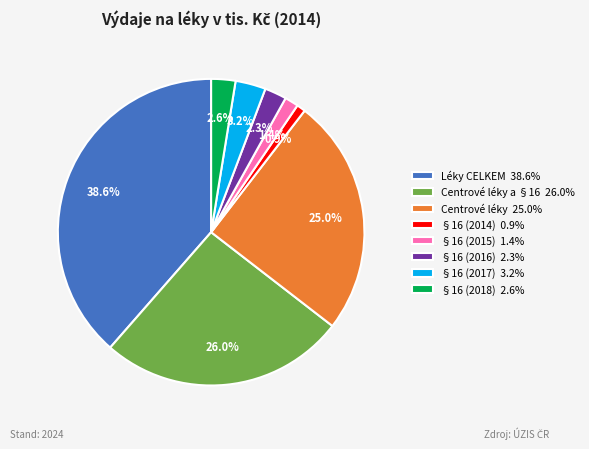

Count the number of slices in the pie.

8